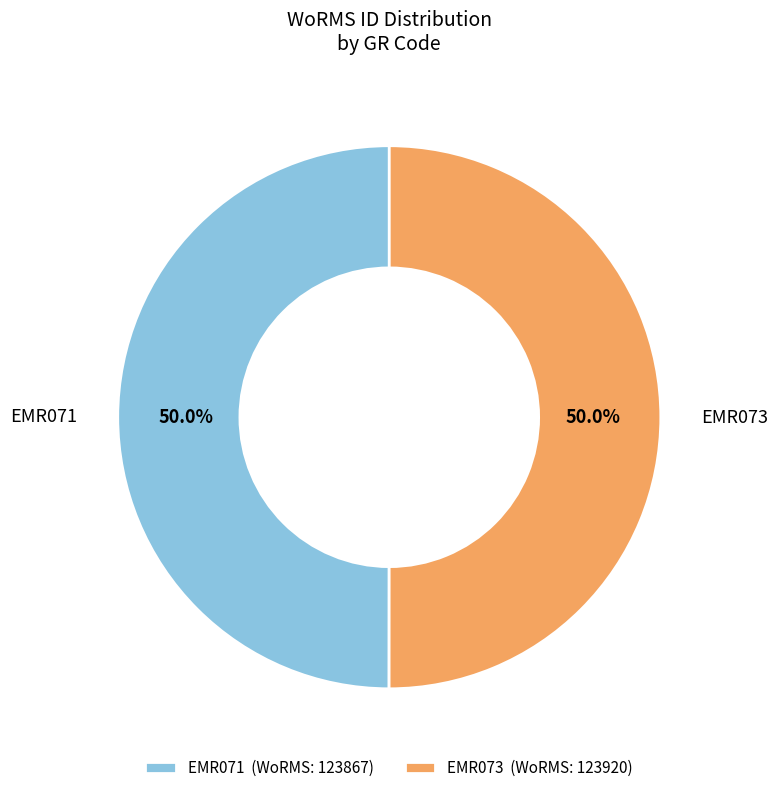

What portion of the pie excludes EMR071 (WoRMS: 123867)?

50.0%